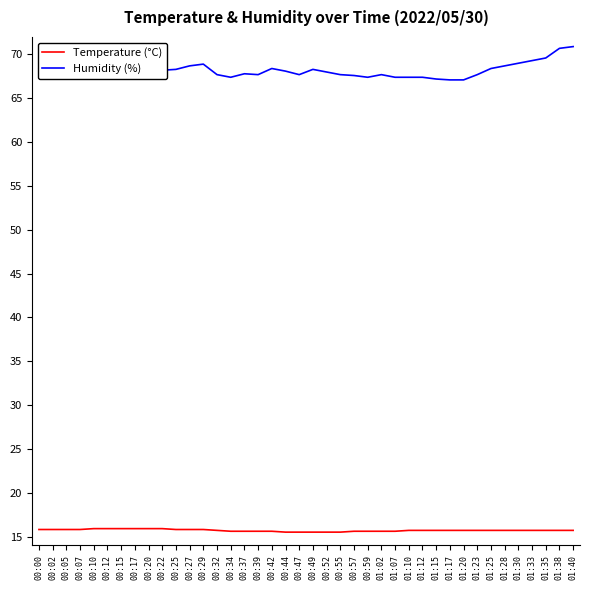

What is the total value across all series at 00:17?

84.1